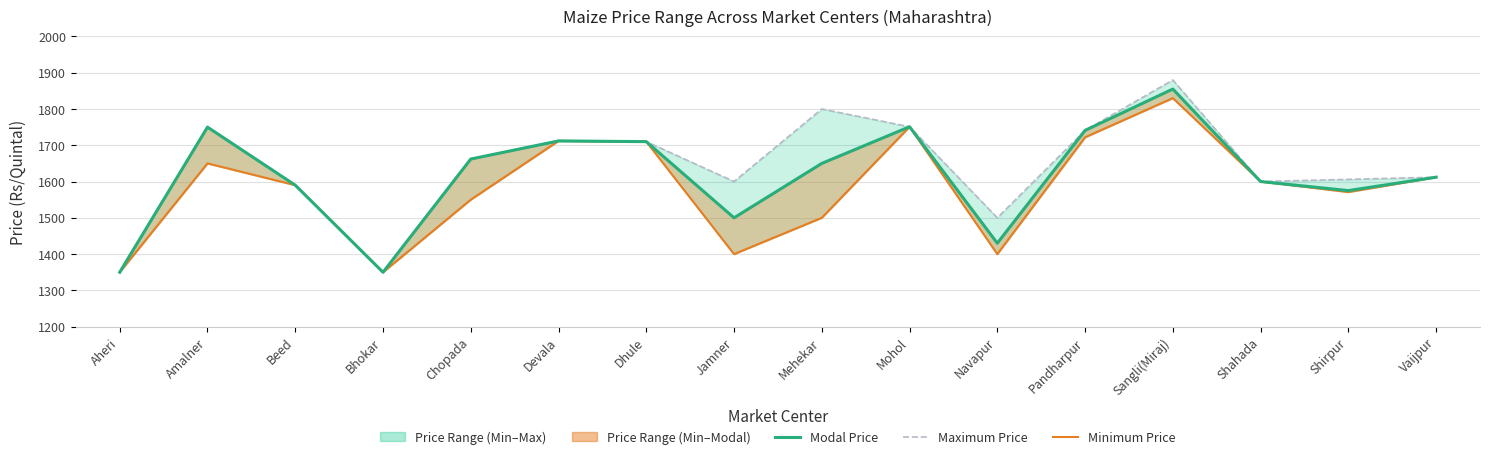

What is the smallest value displayed?

1350